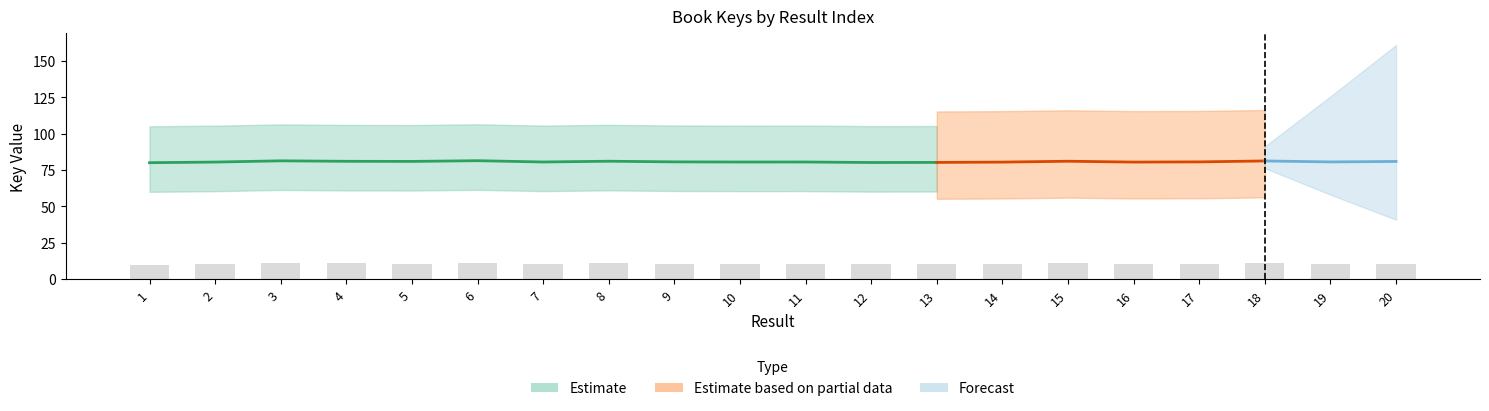

Reading right to left, what are all the values shown in this chart?

10.7	10.4	11.0	10.4	10.3	10.8	10.3	10.2	10.1	10.4	10.4	10.5	10.8	10.4	11.1	10.7	10.8	11.0	10.3	10.0